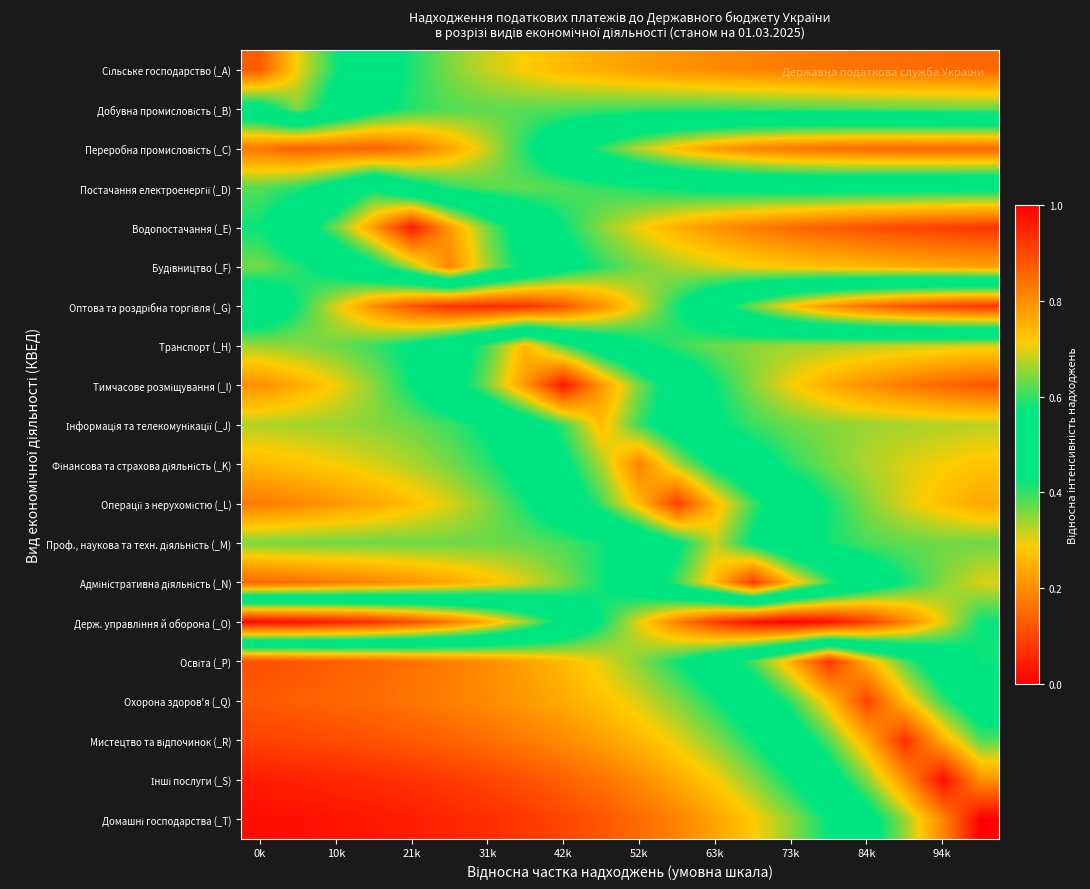

Which series has the largest total across all categories?

Домашні господарства (_T)